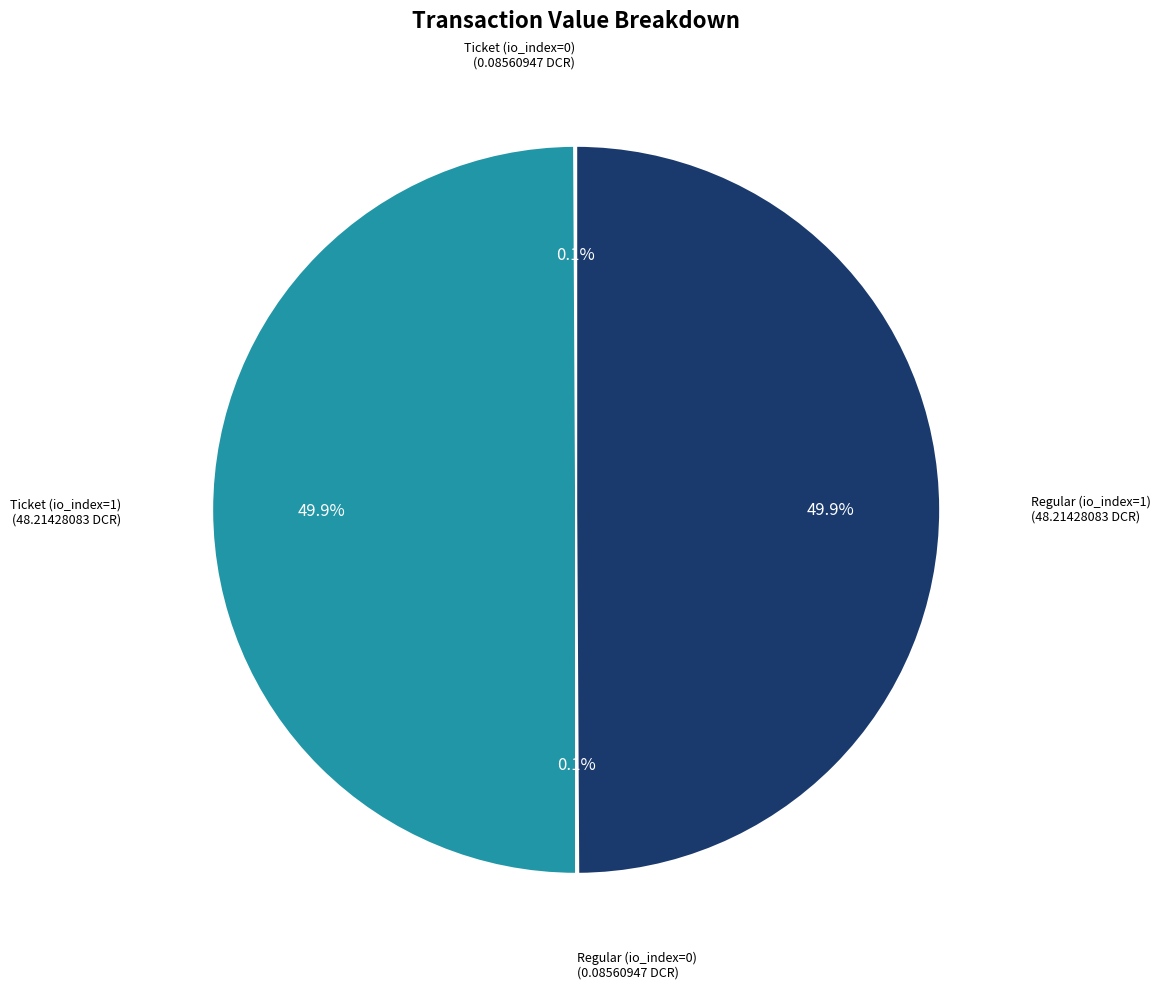

What is the ratio of the value at Regular (io_index=1) to the value at Ticket (io_index=1)?

1.0